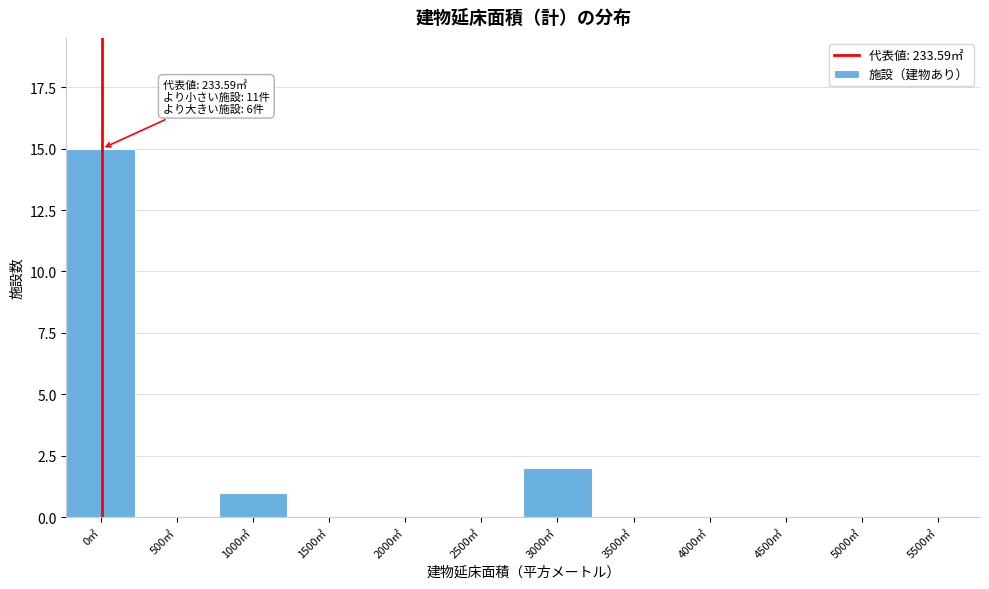

Reading left to right, what are all the values shown in this chart?

0㎡=15	500㎡=0	1000㎡=1	1500㎡=0	2000㎡=0	2500㎡=0	3000㎡=2	3500㎡=0	4000㎡=0	4500㎡=0	5000㎡=0	5500㎡=0